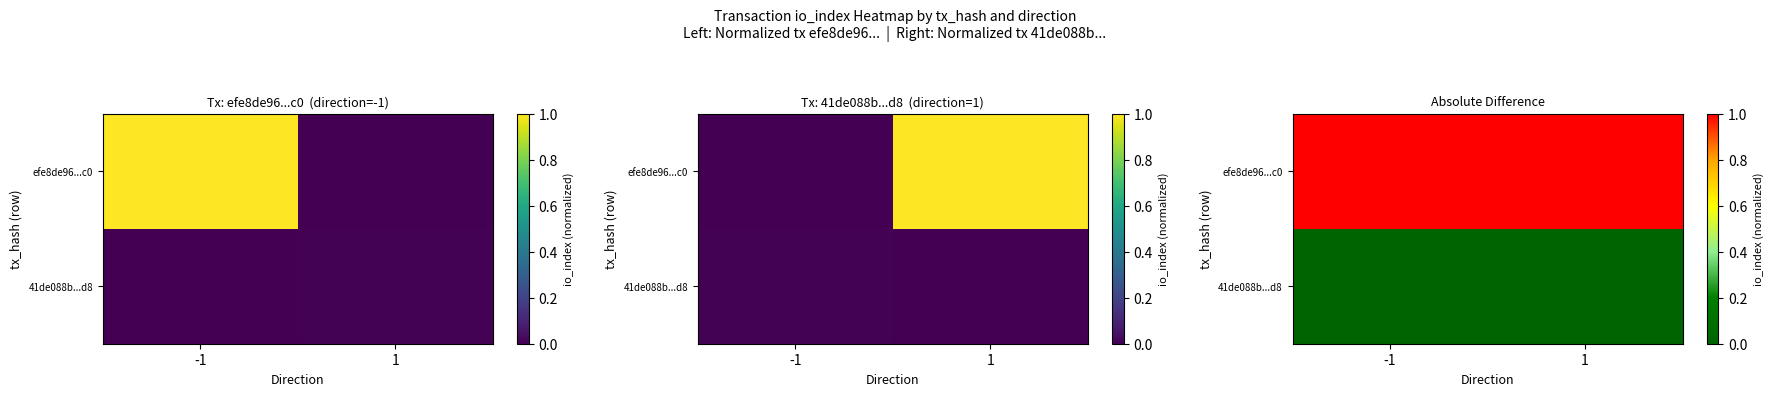

At -1, list the series in order from smallest to largest.

41de088b...d8, efe8de96...c0